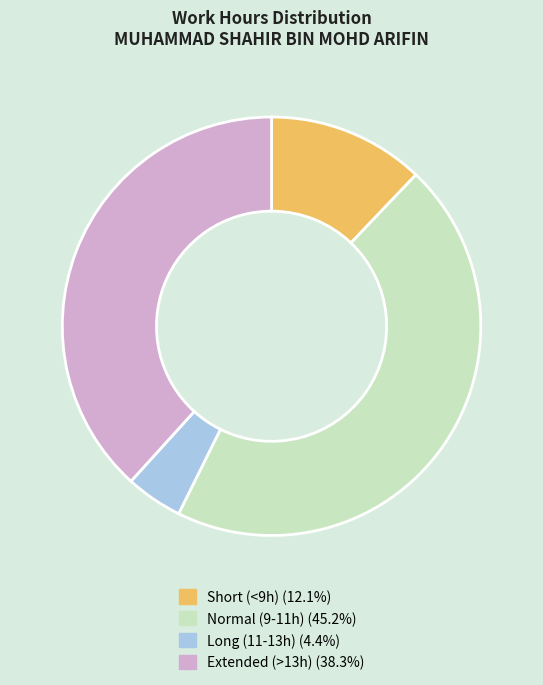

Is there a majority slice in this chart?

No